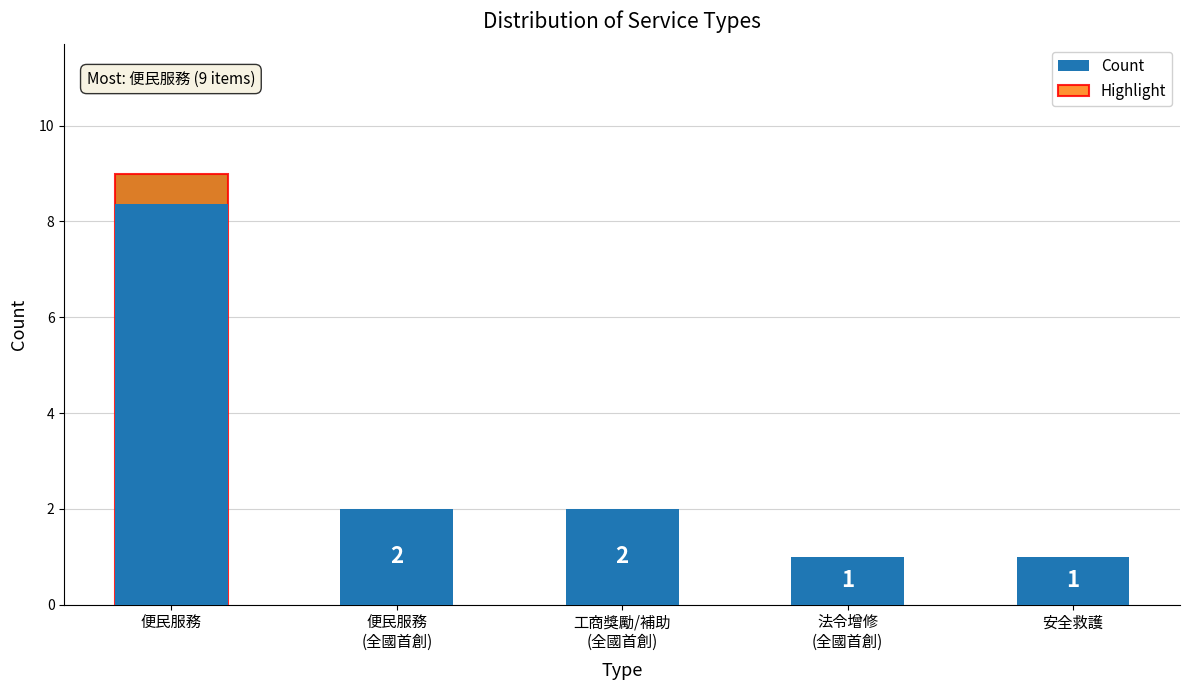

What is the label of the 3rd bar from the left?

工商獎勵/補助
(全國首創)